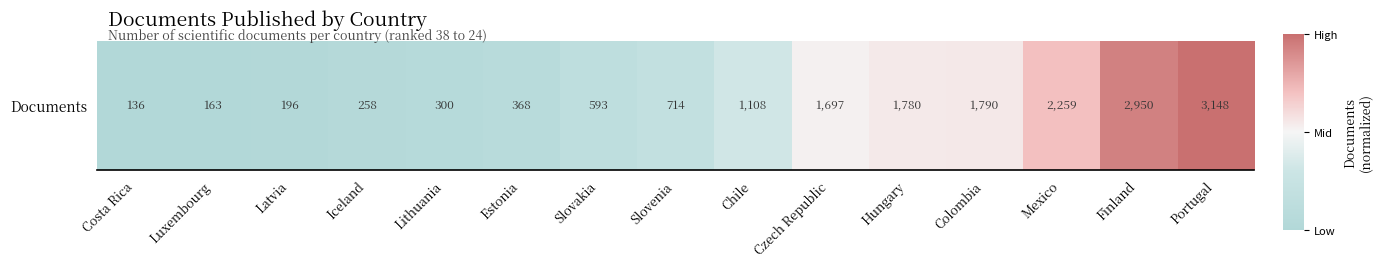

At which label is the value closest to 0?

Costa Rica